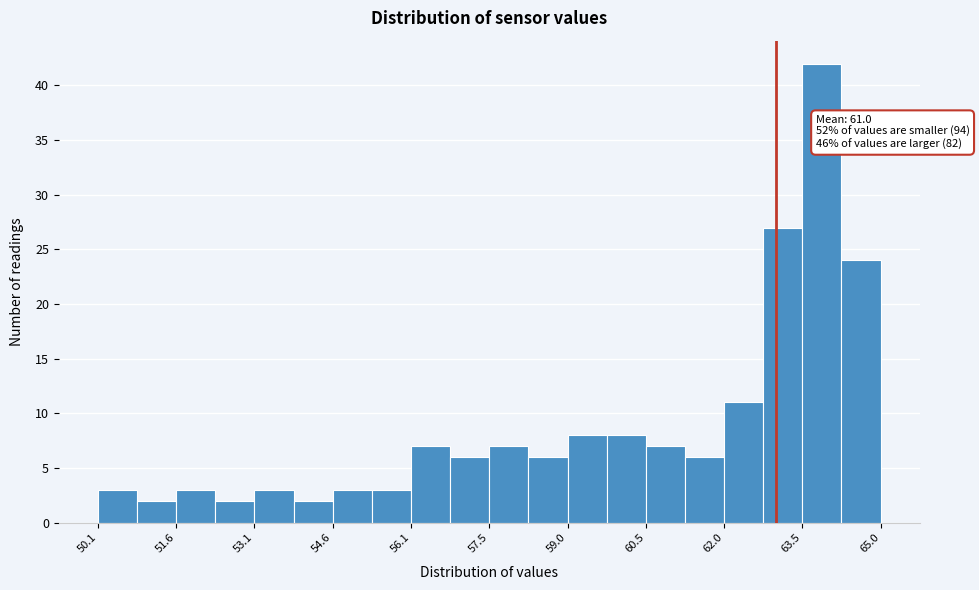

Read against the x-axis, roughly where is the centre of the tallest bar?

63.8